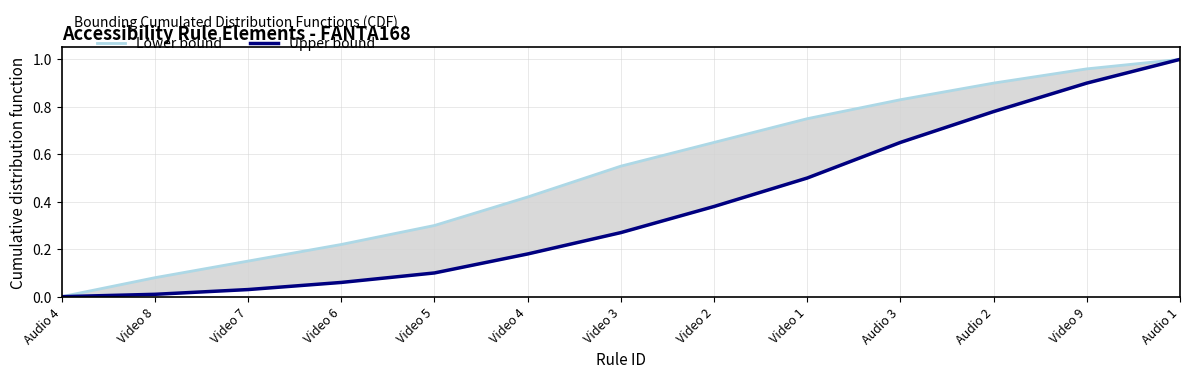

Which category has the highest value across all series?

Audio 1